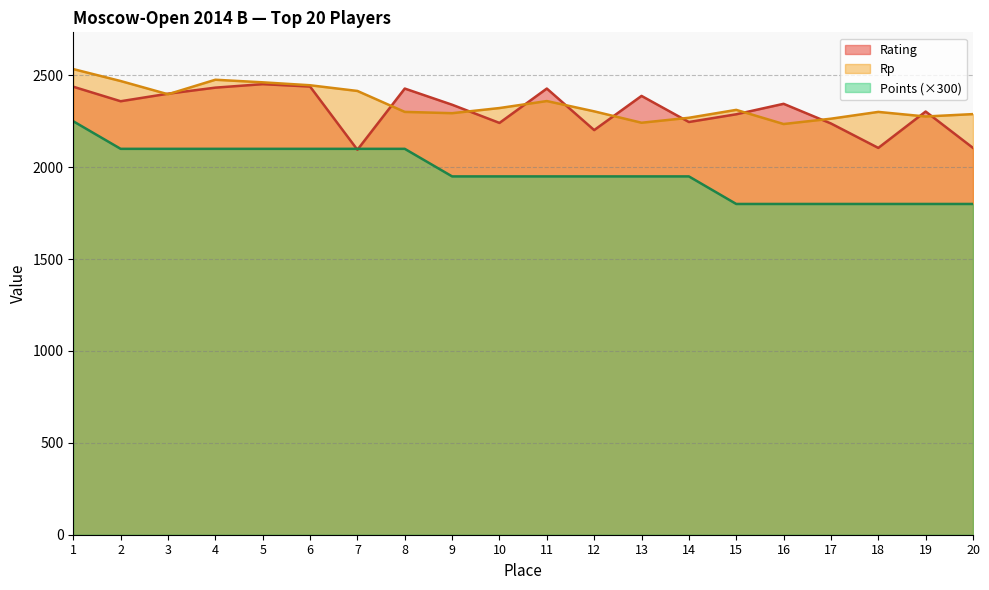

What is the total value across all series at 5?

7014